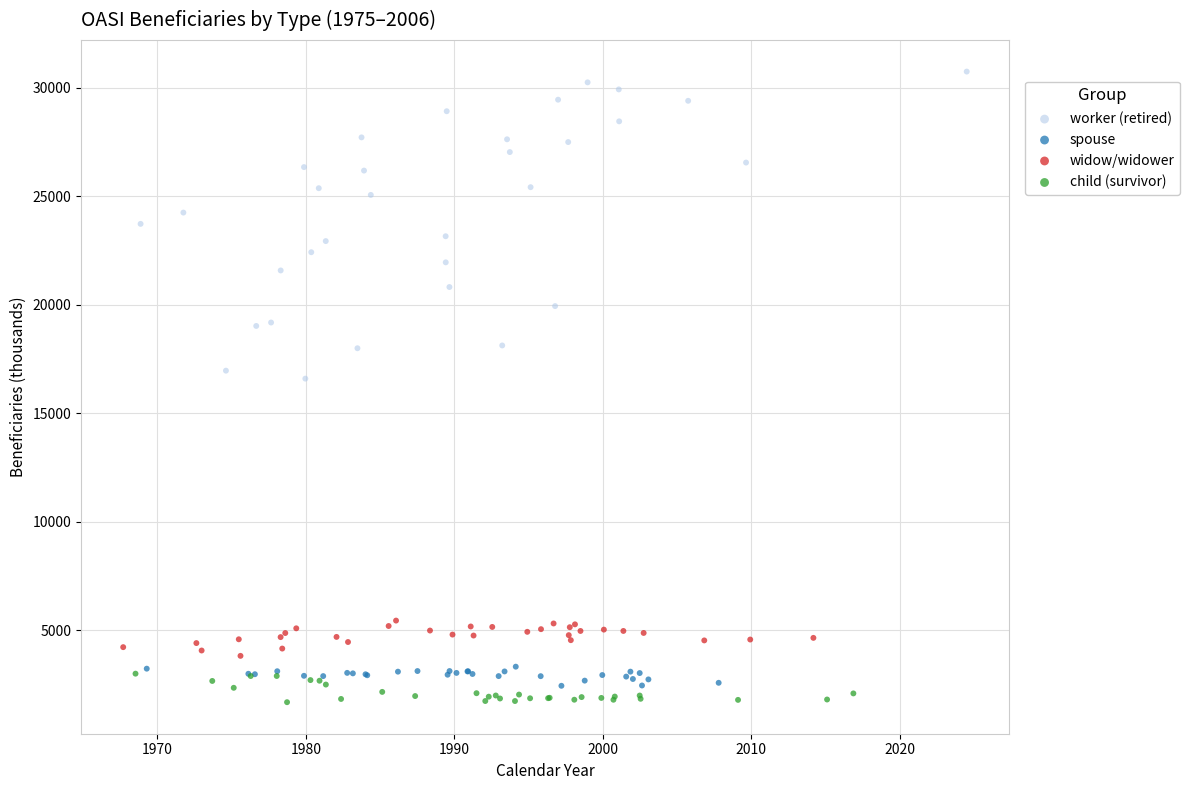

Which series reaches the minimum Y coordinate?

child (survivor)